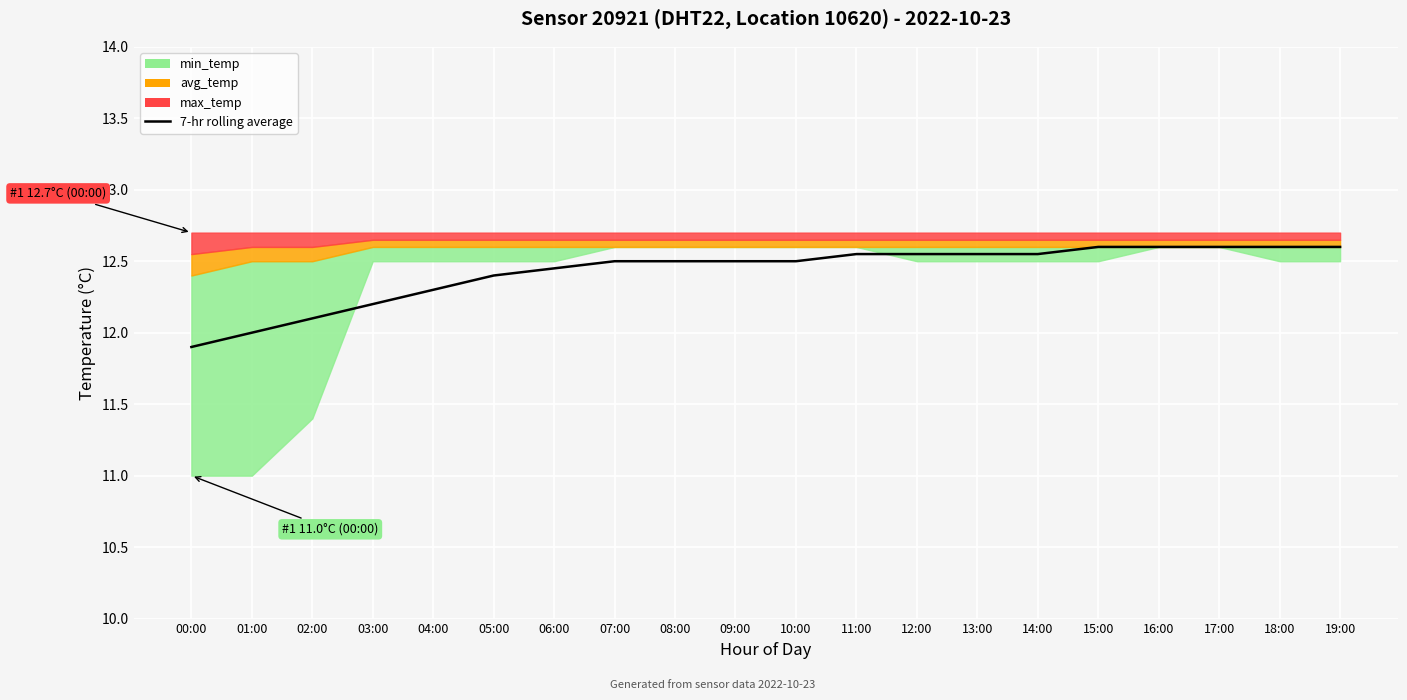

Rank the categories by value from lowest to highest.

00:00, 01:00, 02:00, 03:00, 04:00, 05:00, 06:00, 07:00, 08:00, 09:00, 10:00, 11:00, 12:00, 13:00, 14:00, 15:00, 16:00, 17:00, 18:00, 19:00